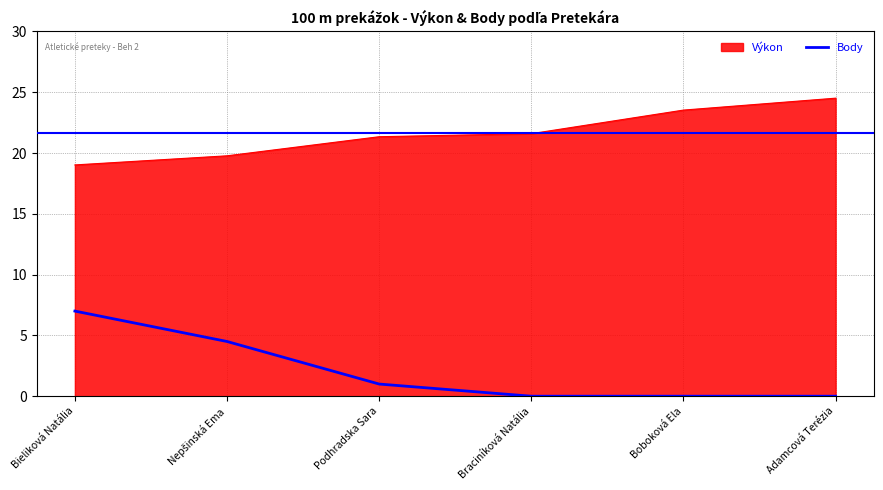

What position from the left is Braciníková Natália?

4